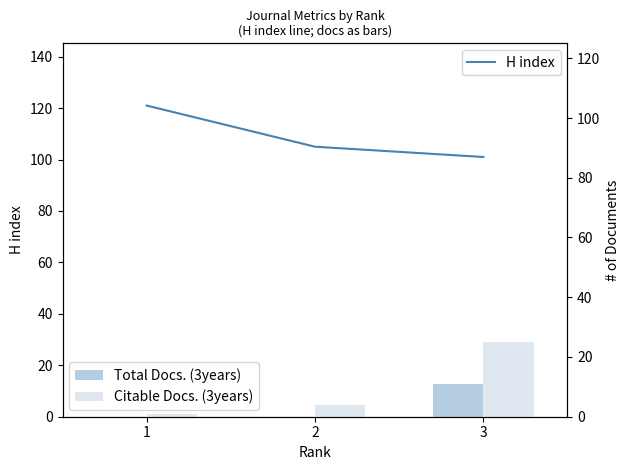

At which label is H index closest to 111?

2